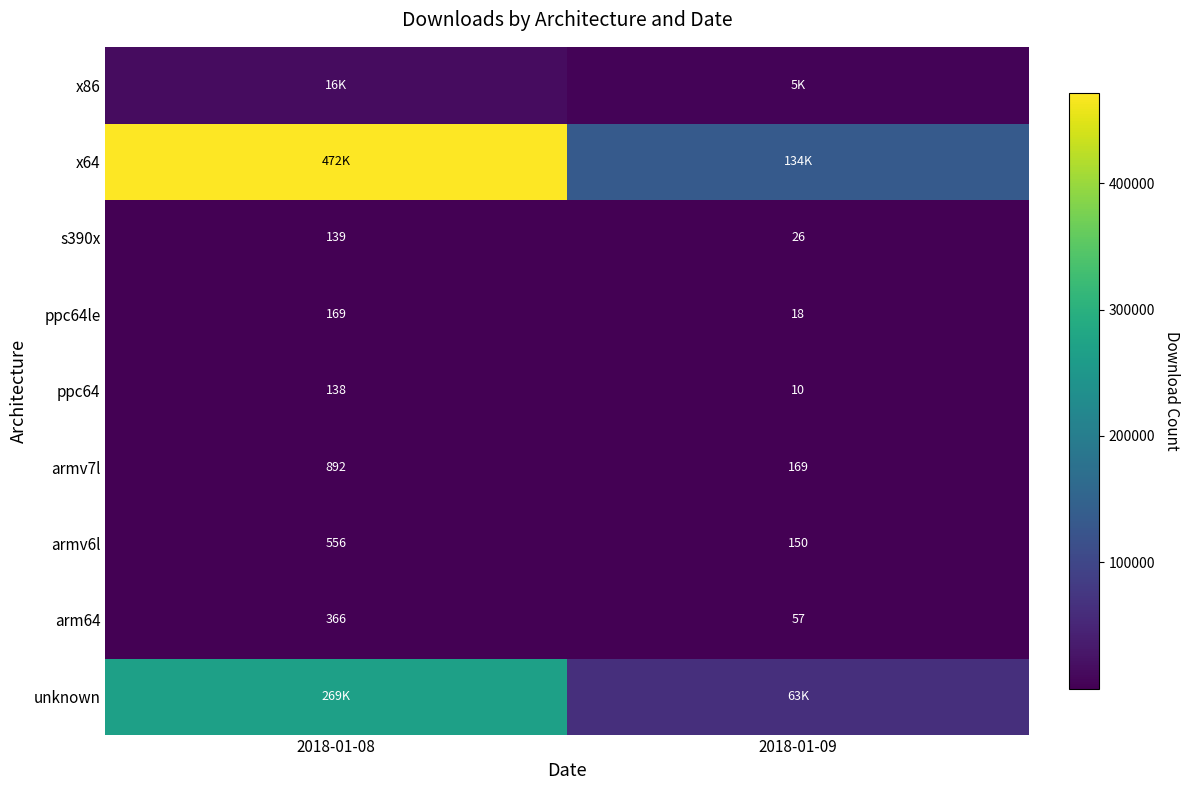

At which category is the sum across all series the highest?

2018-01-08